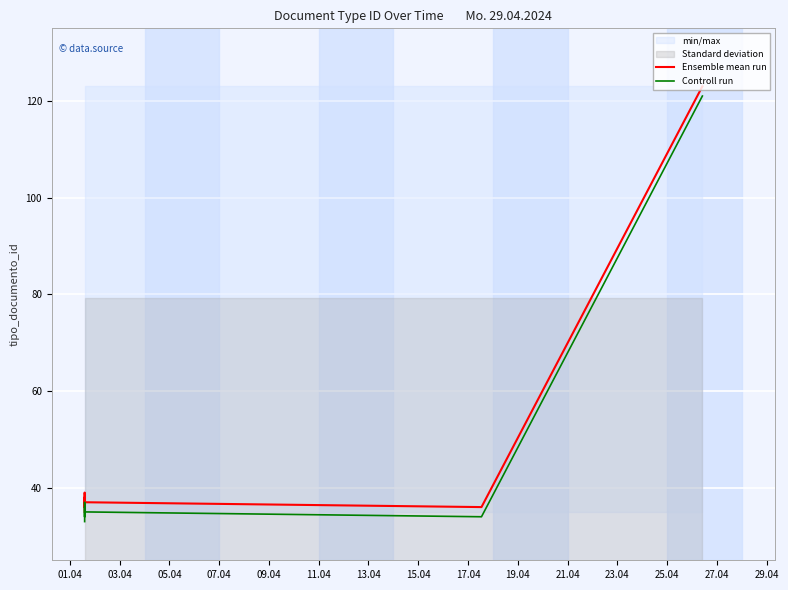

Which series has the largest range (max minus min)?

Ensemble mean run